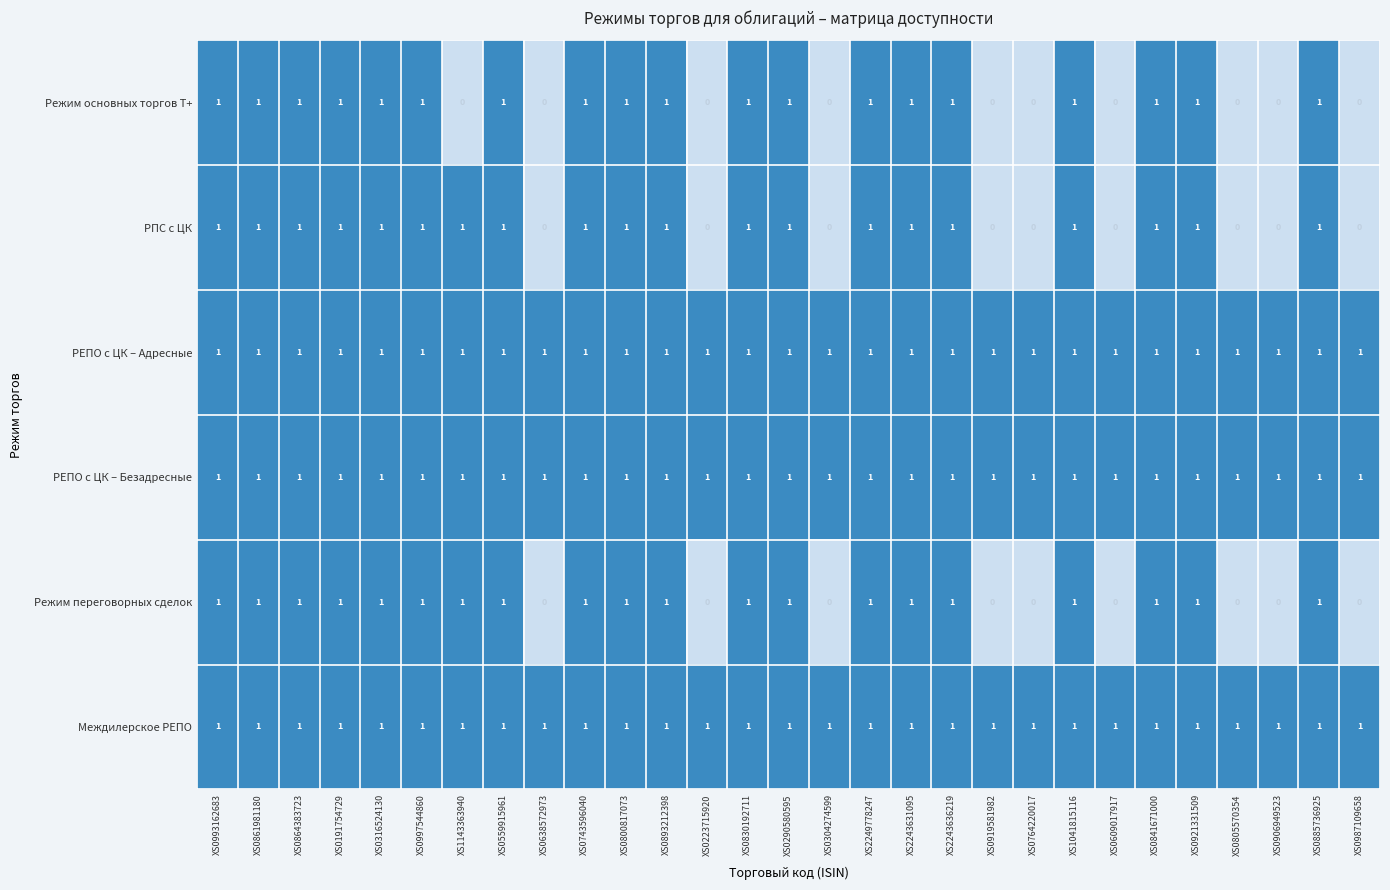

What is the sum of all Режим основных торгов Т+ values?

19